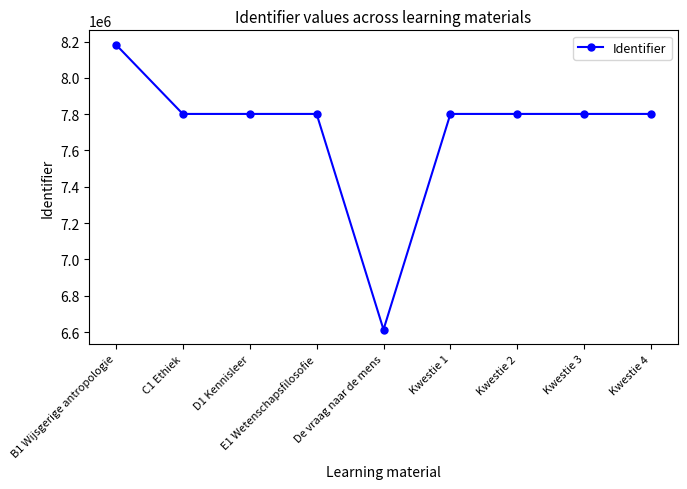

Between De vraag naar de mens and C1 Ethiek, which is larger?

C1 Ethiek